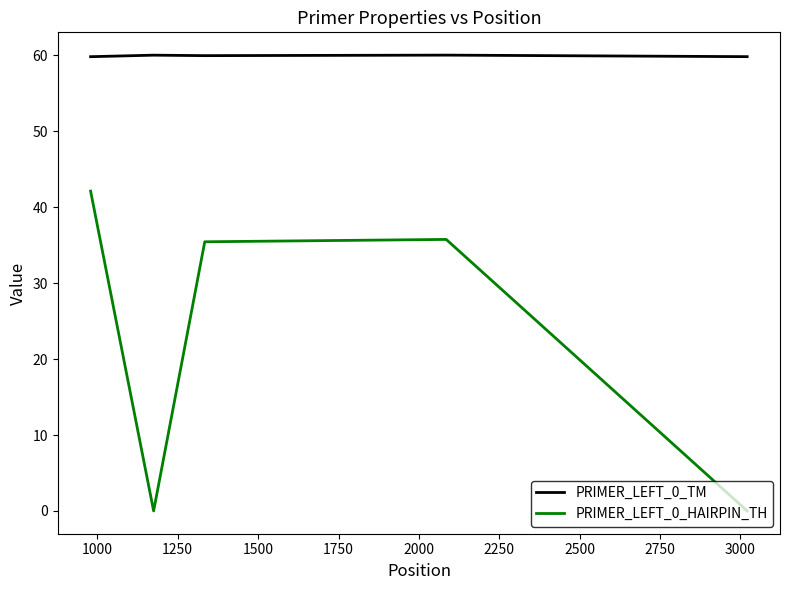

Rank the series by their average value, from highest to lowest.

PRIMER_LEFT_0_TM, PRIMER_LEFT_0_HAIRPIN_TH